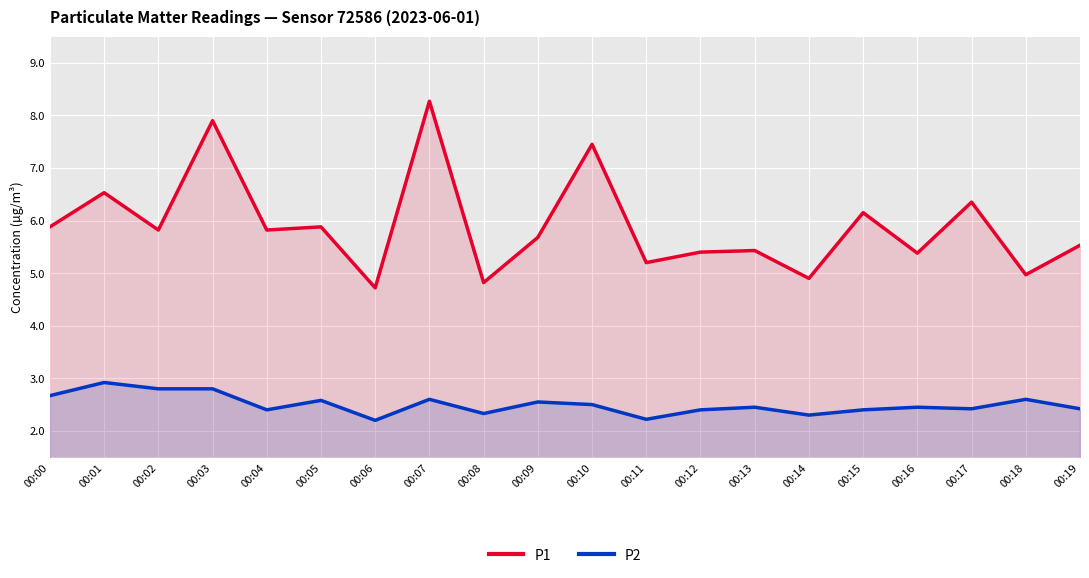

Where is P1 nearest to the value 6?

00:00